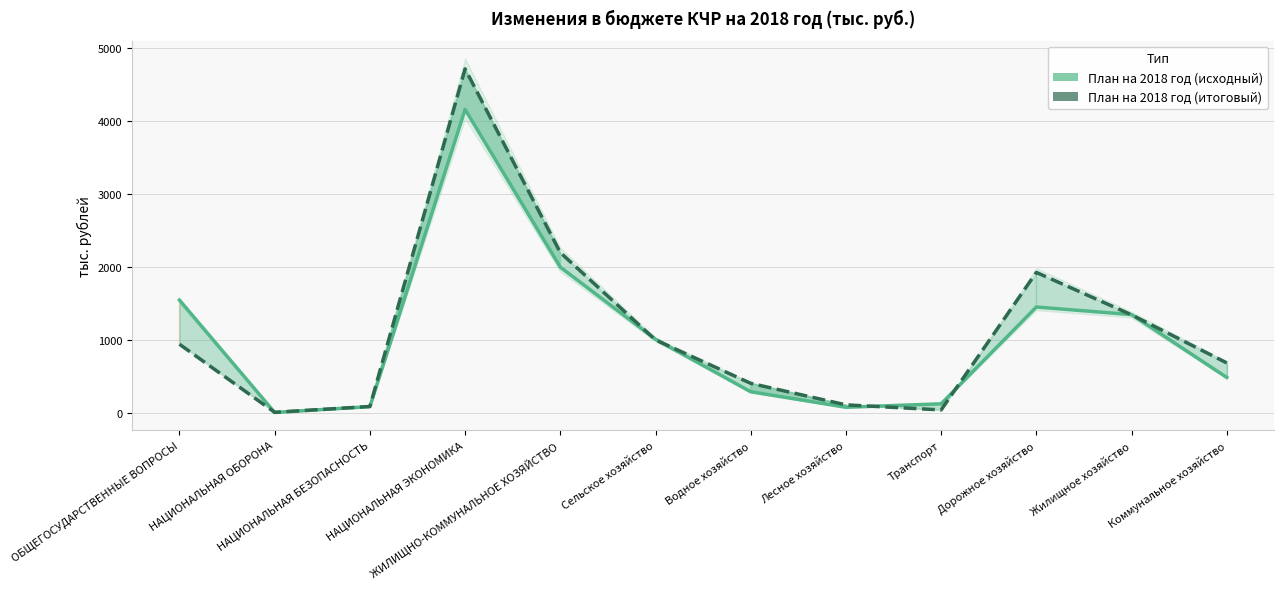

What are all the series names shown in the legend?

План на 2018 год (исходный), План на 2018 год (итоговый)